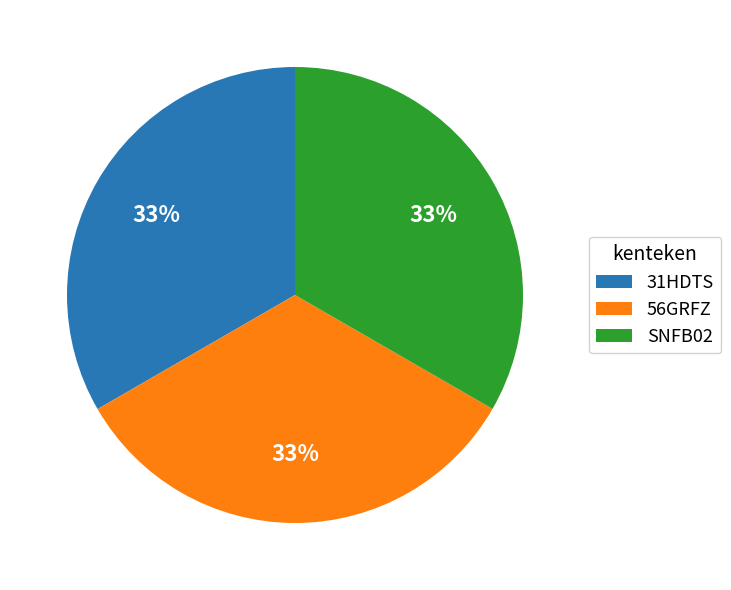

Do 31HDTS and SNFB02 together represent more than half of the pie?

Yes